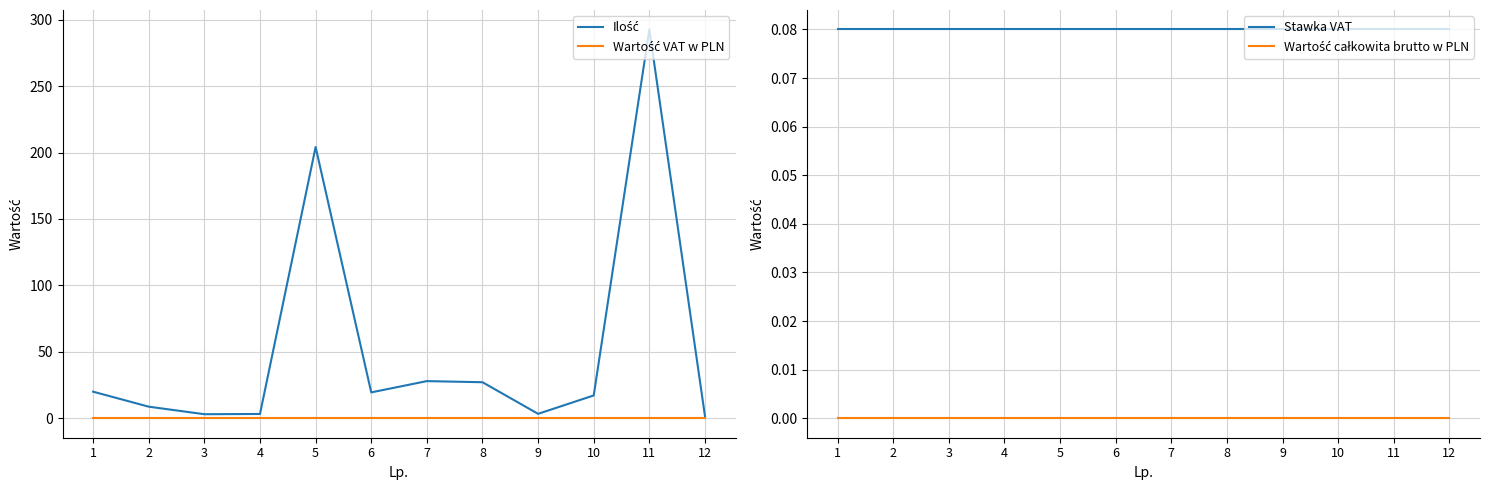

What are all the series names shown in the legend?

Ilość, Wartość VAT w PLN, Stawka VAT, Wartość całkowita brutto w PLN